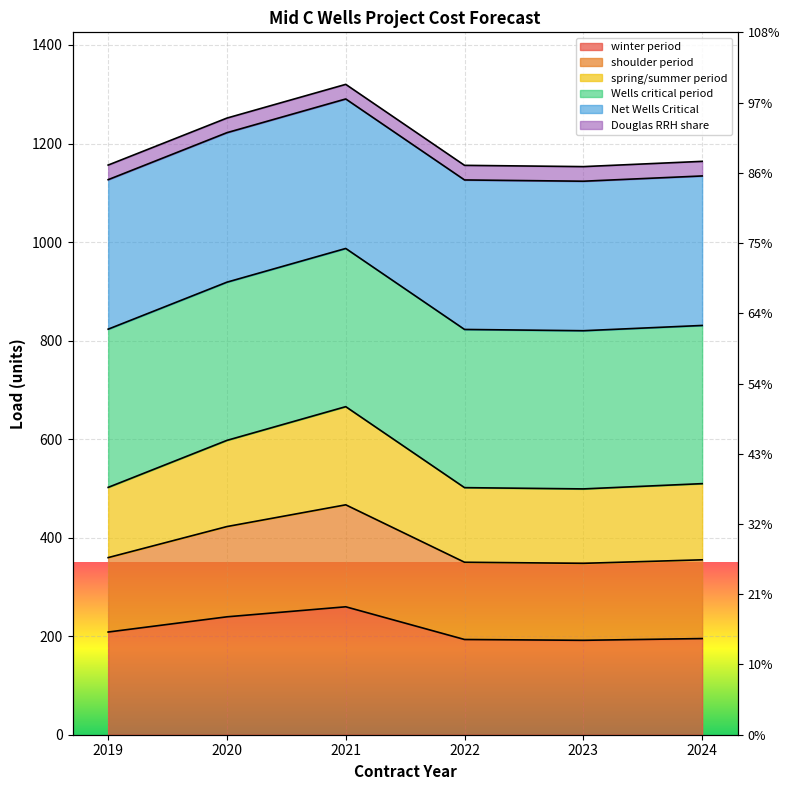

True or false: winter period has more than 0 interior local peaks.

True